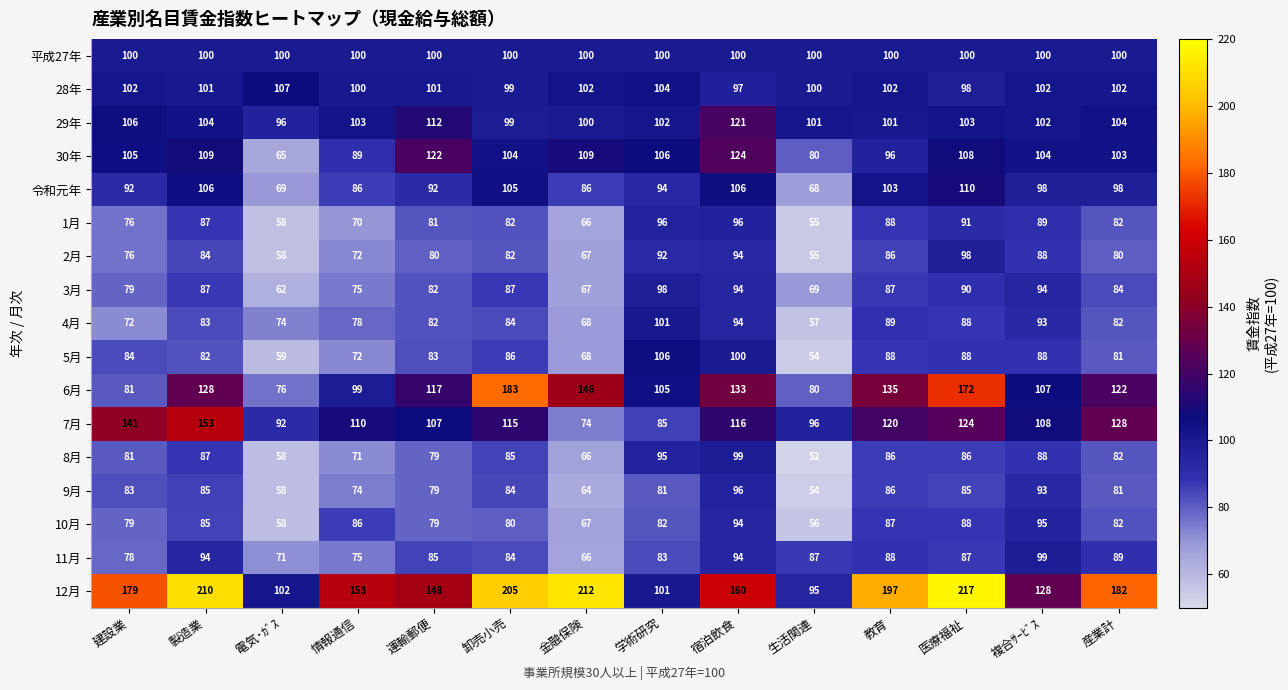

Which label corresponds to the smallest value in the chart?

生活関連